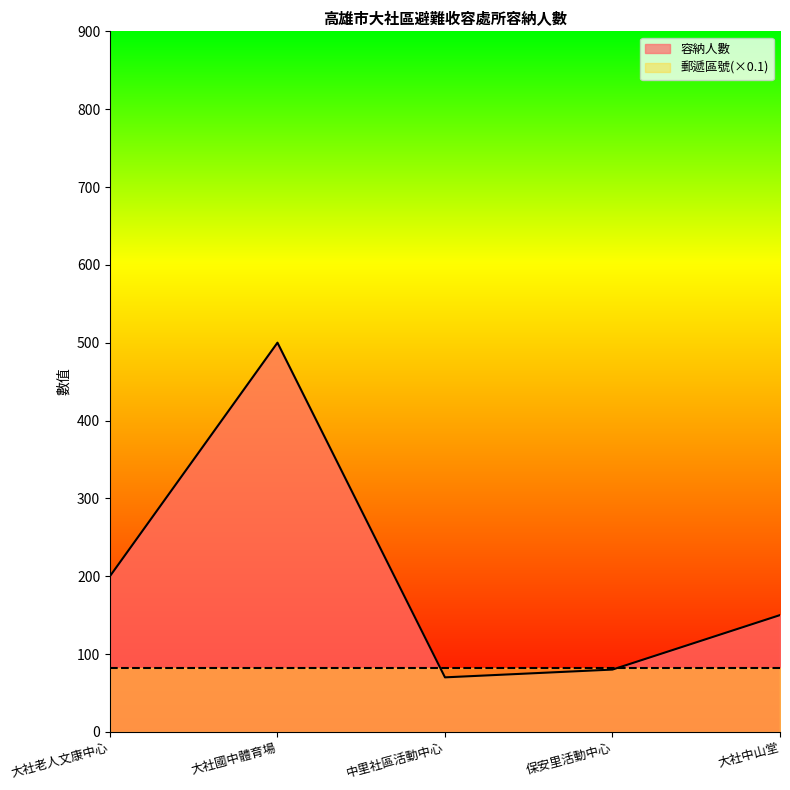

What is the difference between the maximum and second lowest values?

420